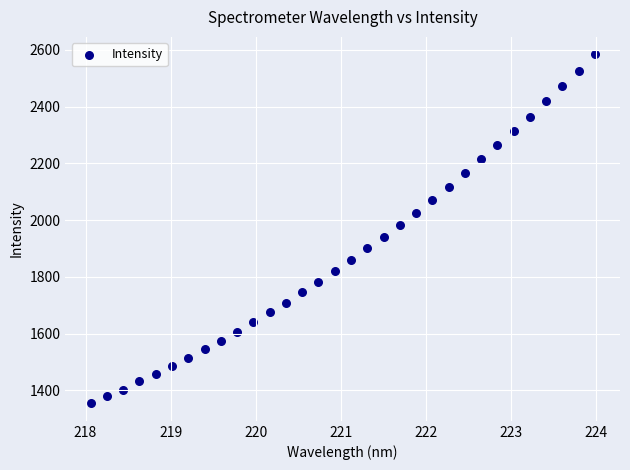

What Y value in the scatter plot is closest to 1968?

1981.6